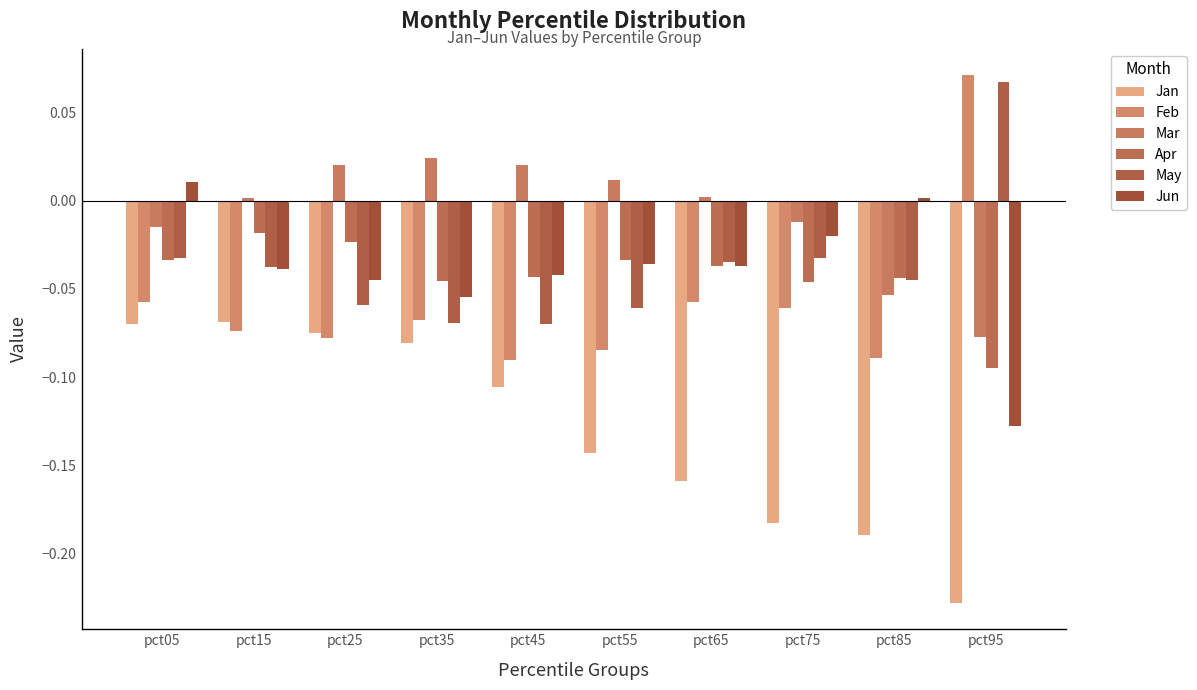

Which series has the largest total across all categories?

Mar